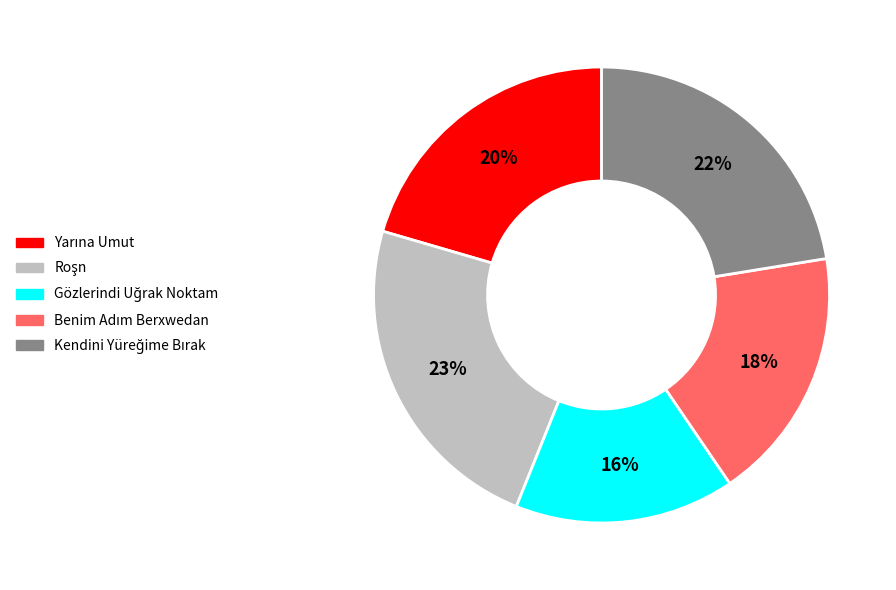

Is there a majority slice in this chart?

No